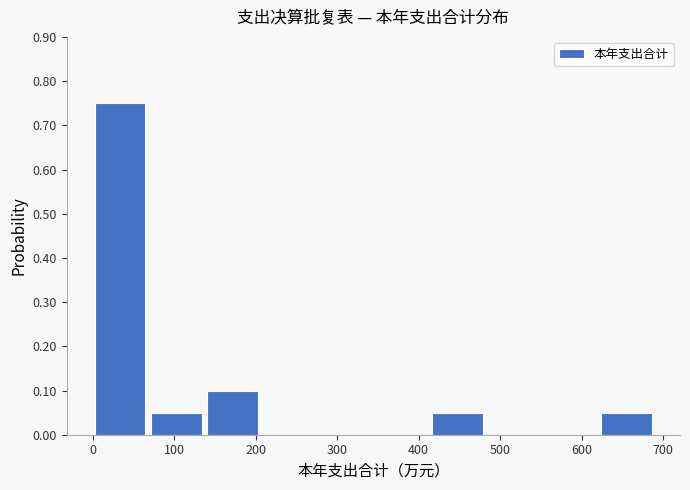

Which range on the x-axis has the tallest bar?

0 to 70